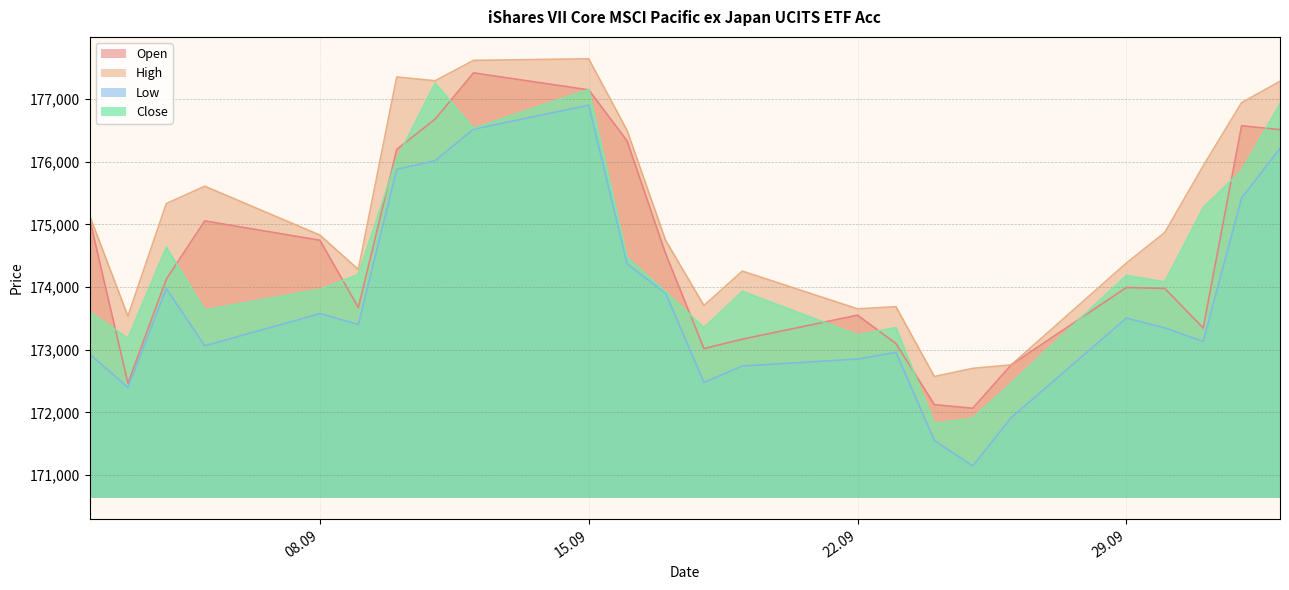

What is the sum of all Low values?

4170190